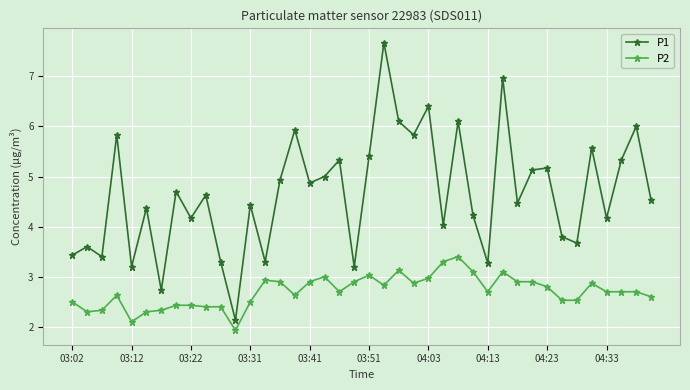

What is the value of the P1 point at the 16th from the left?

5.9